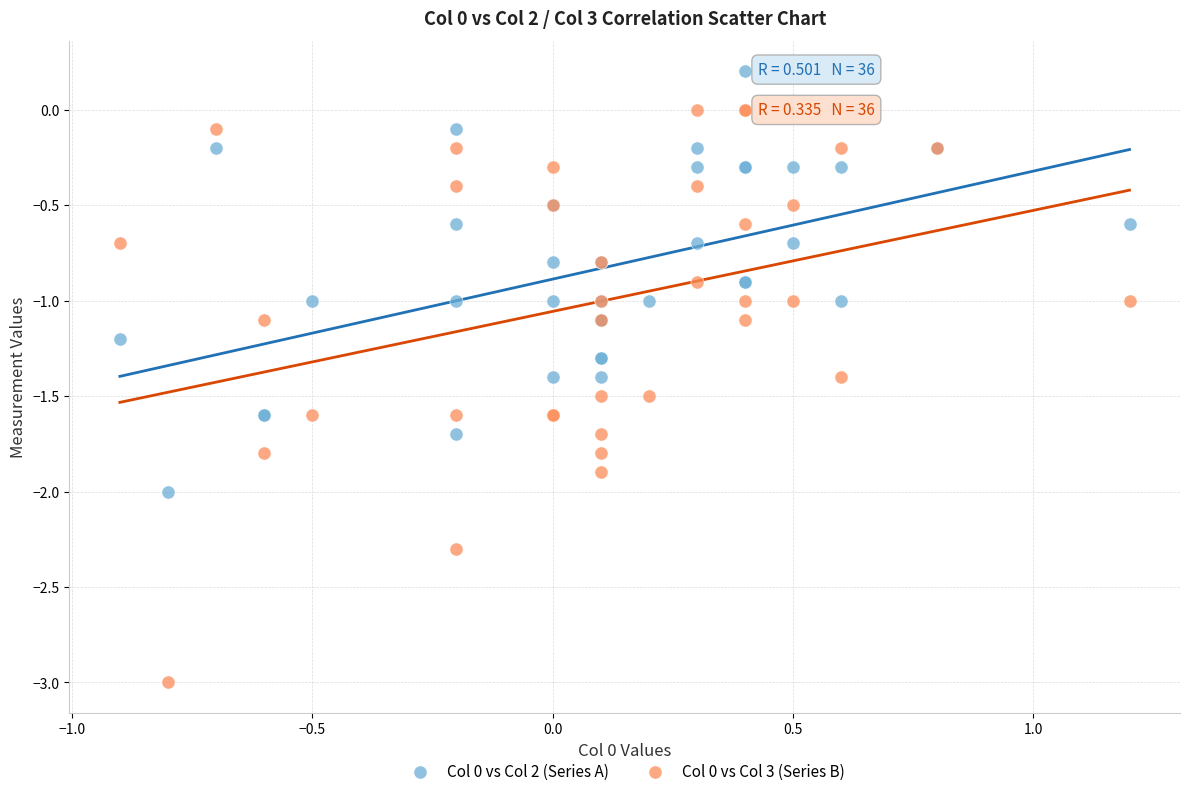

What are all the series names shown in the legend?

Col 0 vs Col 2 (Series A), Col 0 vs Col 3 (Series B)